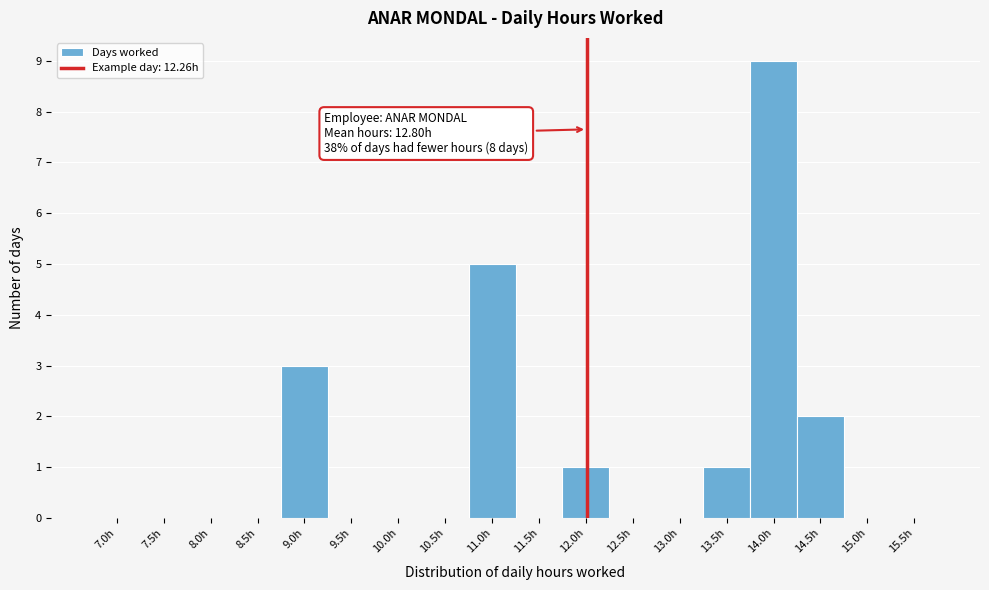

Reading left to right, transcribe all the data shown in this chart.

7.0h=0	7.5h=0	8.0h=0	8.5h=0	9.0h=3	9.5h=0	10.0h=0	10.5h=0	11.0h=5	11.5h=0	12.0h=1	12.5h=0	13.0h=0	13.5h=1	14.0h=9	14.5h=2	15.0h=0	15.5h=0